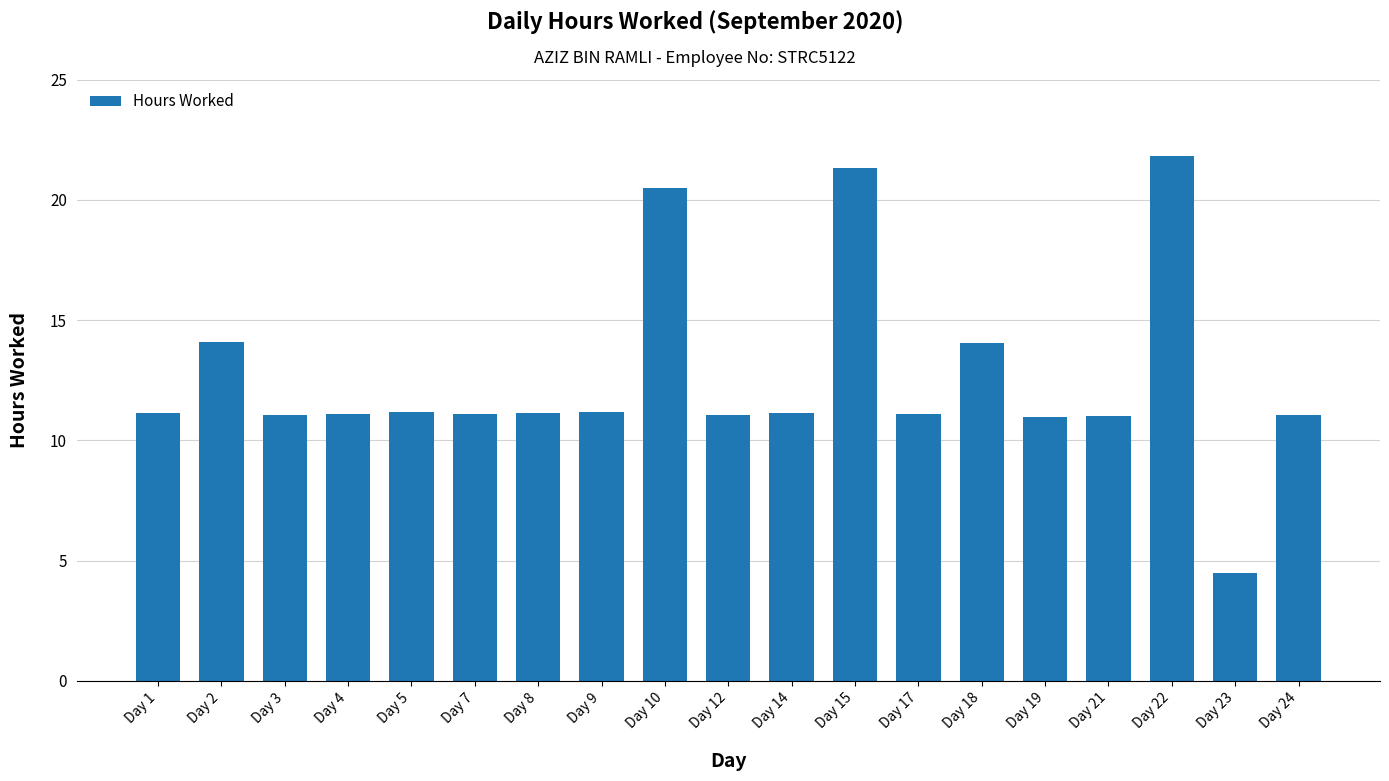

How many distinct data groups are displayed?

1